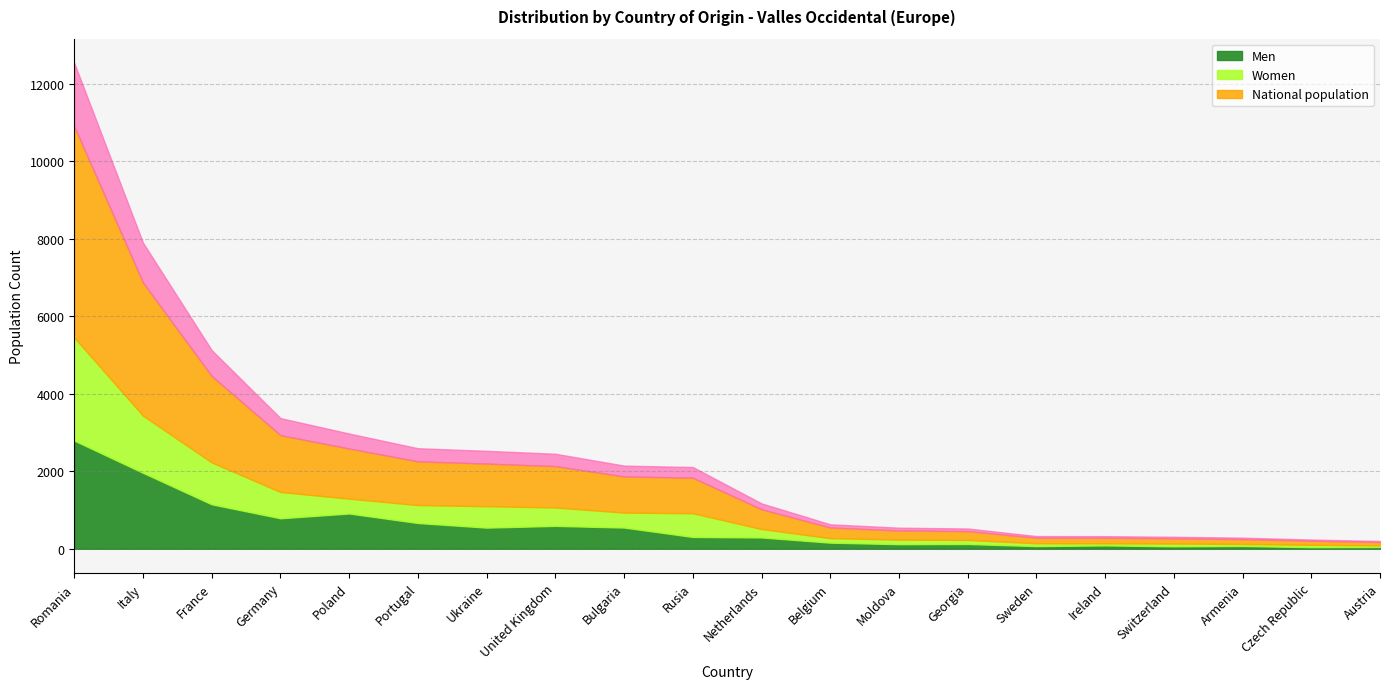

In Women, how many points are higher than both neighbors (excluding endpoints)?

5